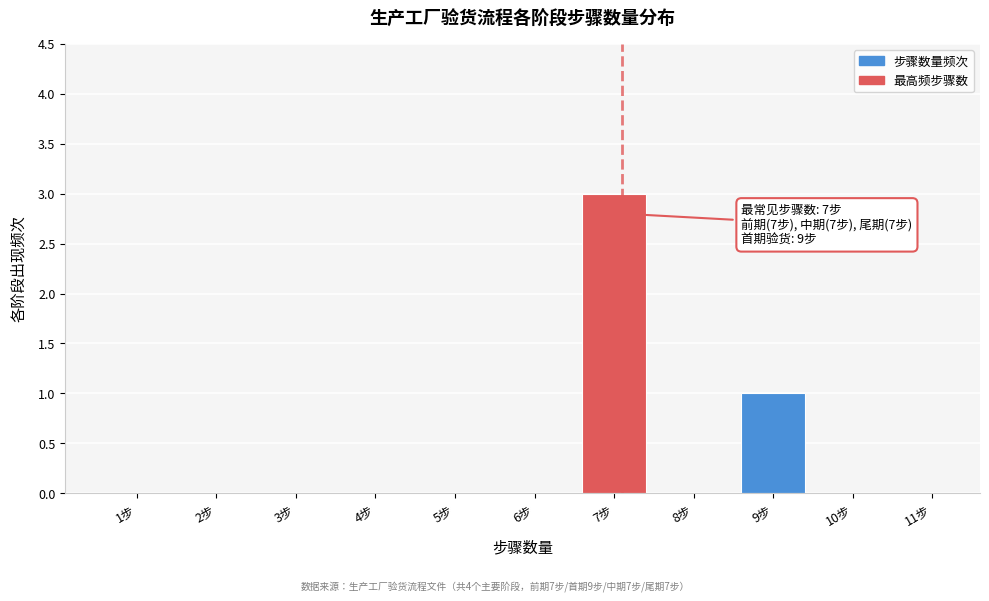

Reading left to right, extract all data points from this chart.

1步=0	2步=0	3步=0	4步=0	5步=0	6步=0	7步=3	8步=0	9步=1	10步=0	11步=0